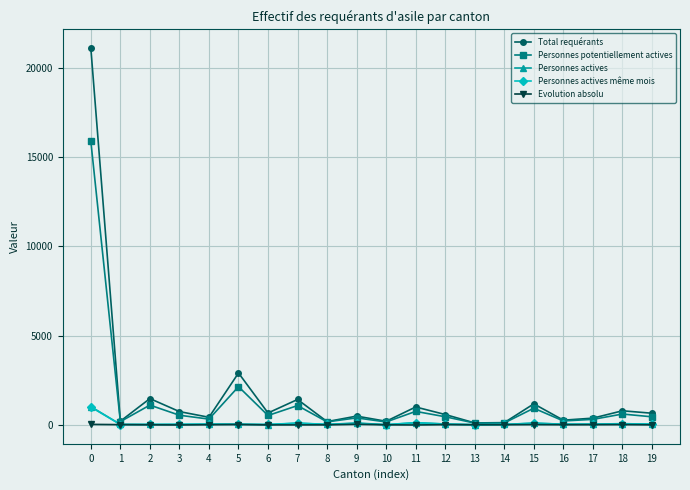

What are all the series names shown in the legend?

Total requérants, Personnes potentiellement actives, Personnes actives, Personnes actives même mois, Evolution absolu